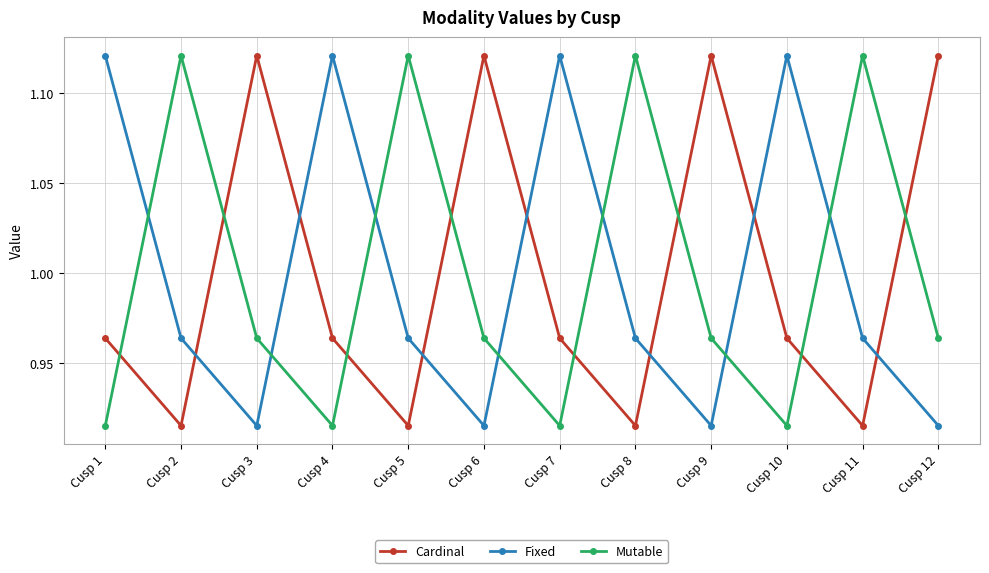

How many Cardinal values are between 0 and 1?

8